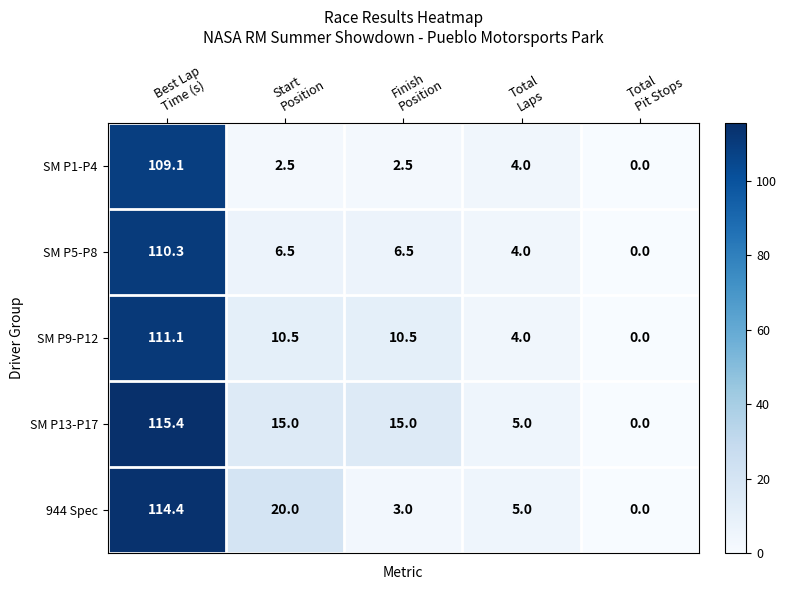

Reading left to right, what are all the values shown in this chart?

SM P1-P4: 109.1	2.5	2.5	4.0	0.0
SM P5-P8: 110.3	6.5	6.5	4.0	0.0
SM P9-P12: 111.1	10.5	10.5	4.0	0.0
SM P13-P17: 115.4	15.0	15.0	5.0	0.0
944 Spec: 114.4	20.0	3.0	5.0	0.0